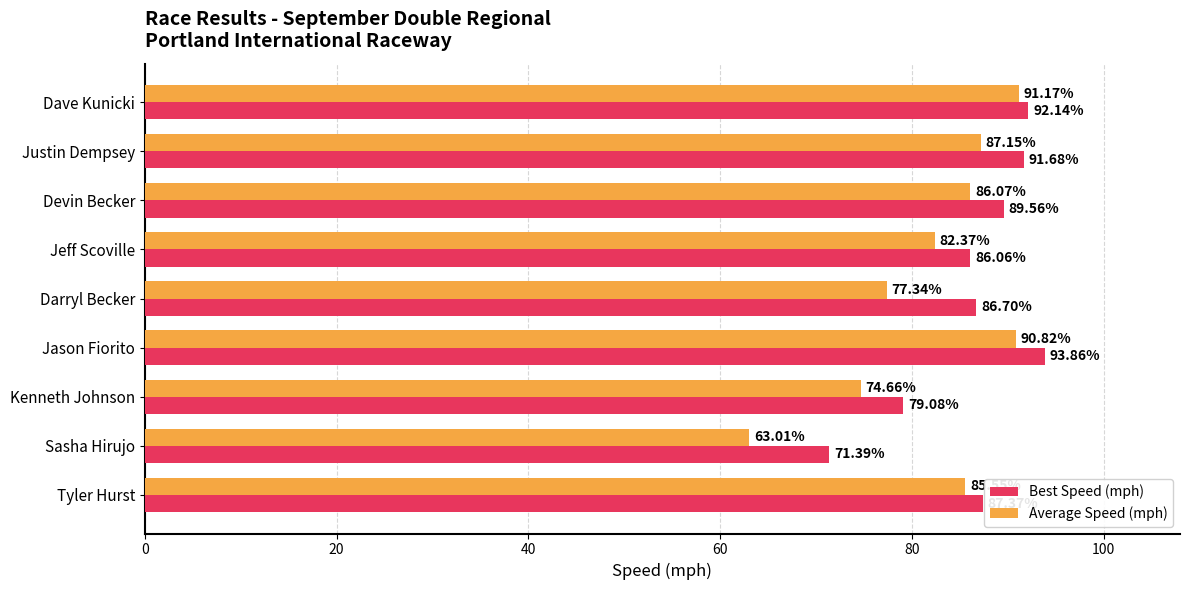

At which category does the chart reach its peak across all series?

Jason Fiorito